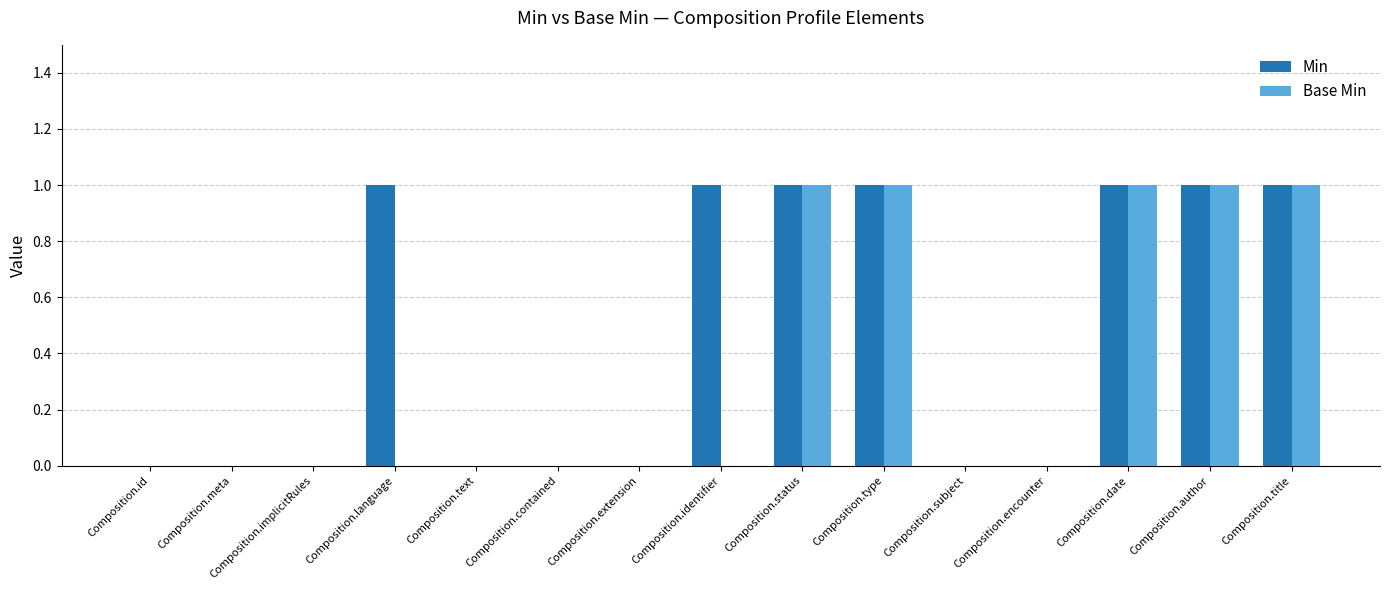

The value of Base Min at Composition.date is 1. True or false?

True